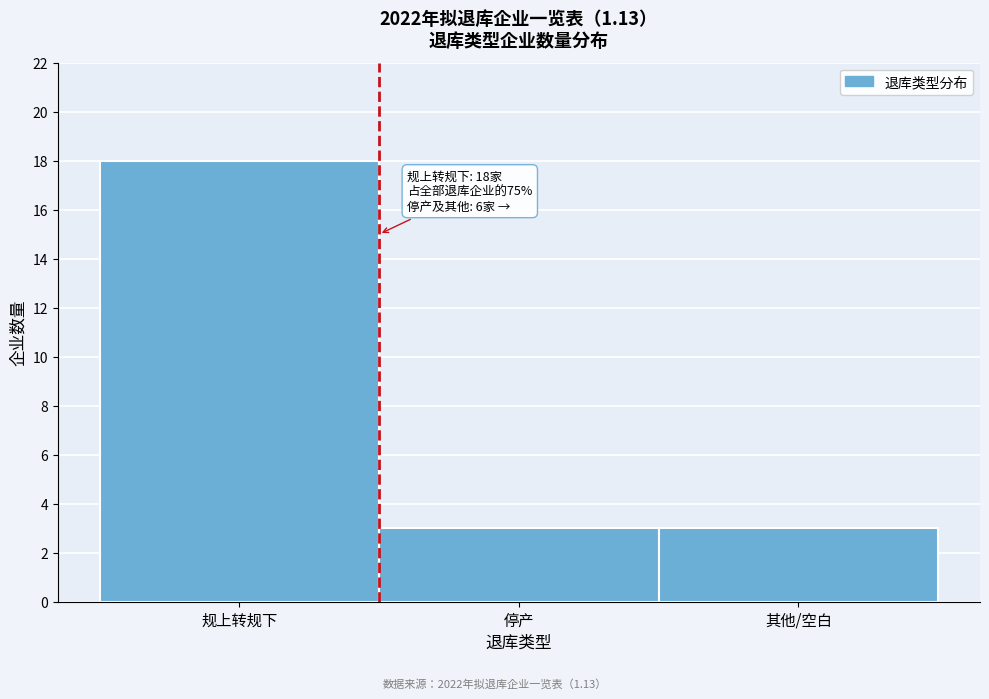

Reading left to right, list all the values displayed in this chart.

18	3	3